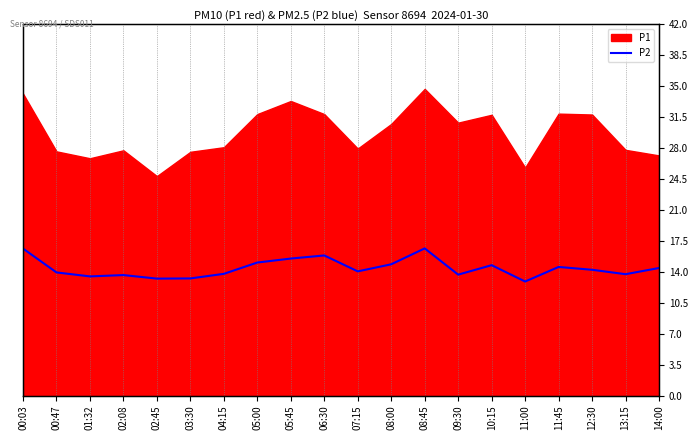

How many data points are above 14?

11